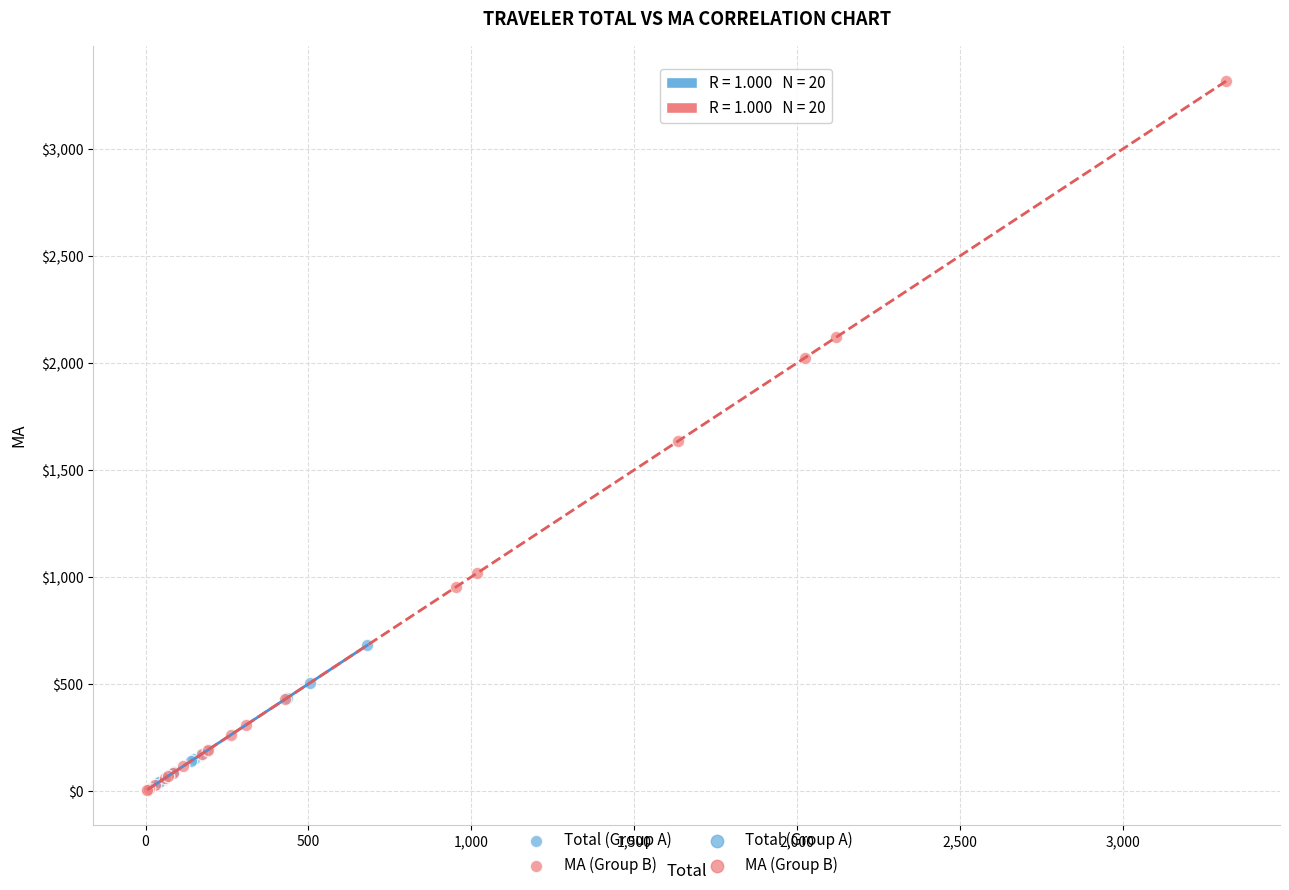

Which series has the widest spread of Y values?

MA (Group B)